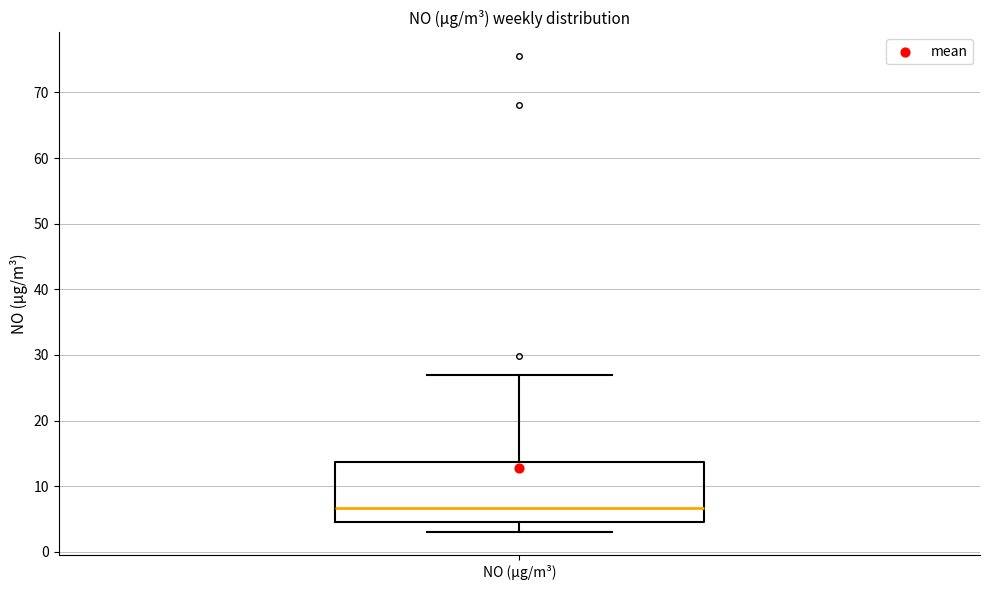

Read this box plot against the y-axis: the position of the median line, the range covered by the box, and the ends of both whiskers. The values are not printed on the chart, so give them approximately, as read against the axis.

median 7, box 5 to 14, whiskers 3 to 27